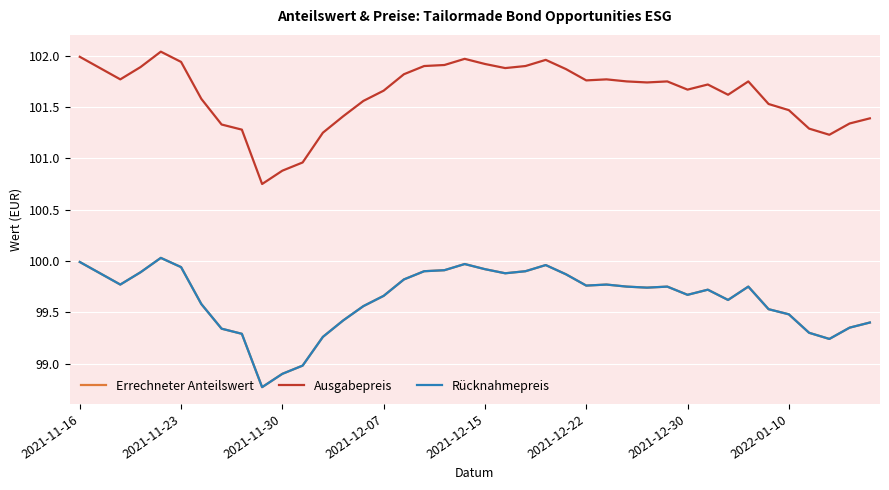

Does the chart display data point markers on the line(s)?

No